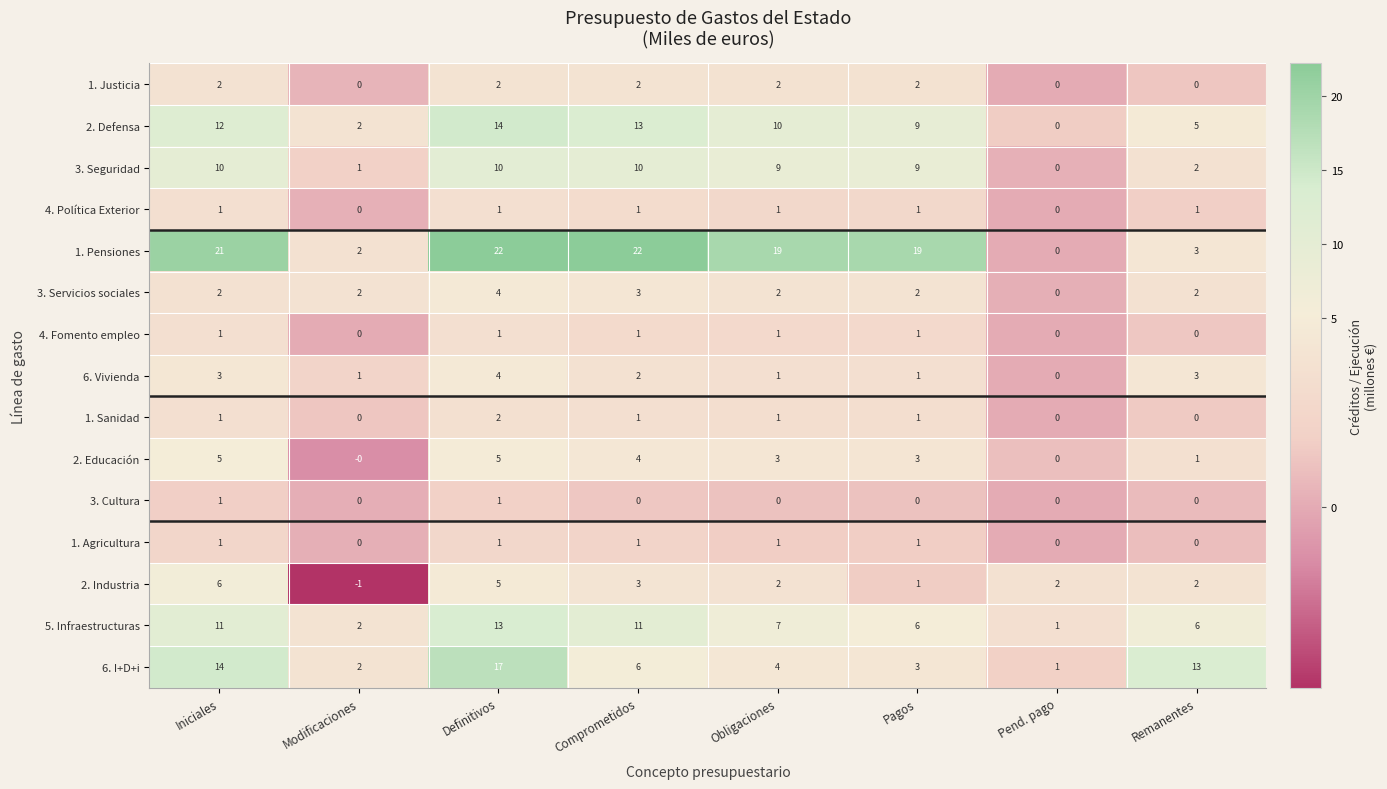

What value does the 3. Seguridad series have at Definitivos, to the nearest 5?

10